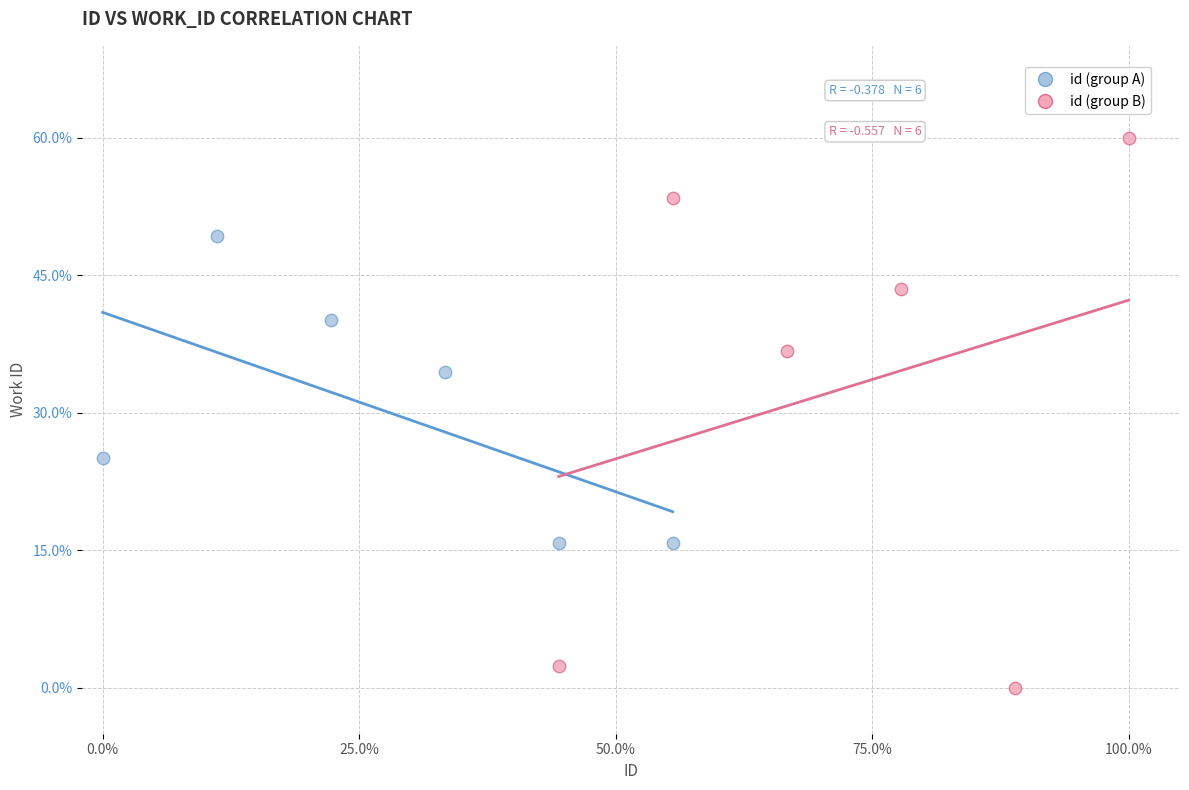

Which series has the largest Y range (max minus min)?

id (group B)